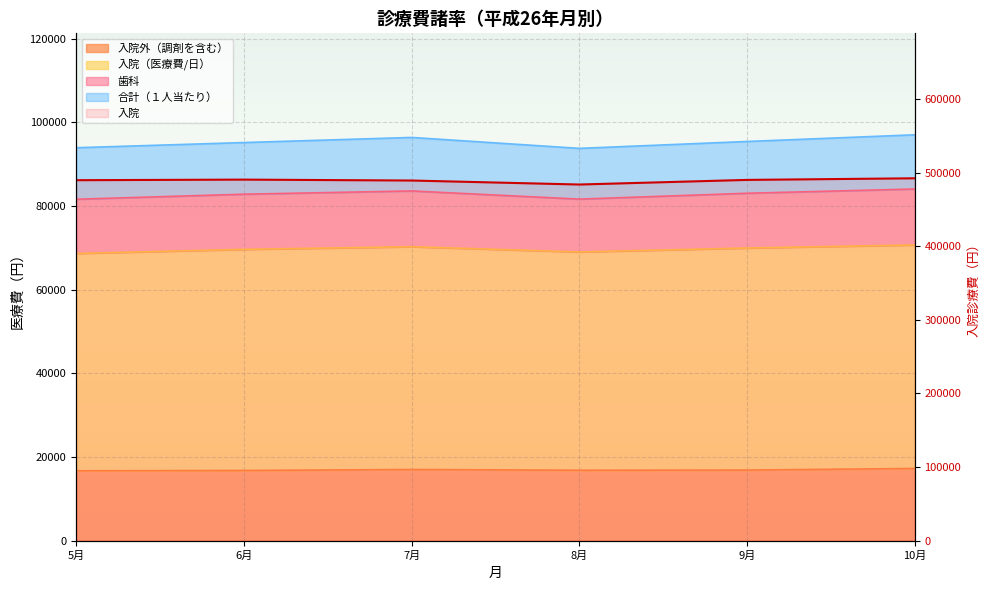

How many data points in 入院（医療費/日） are above 69948?

2